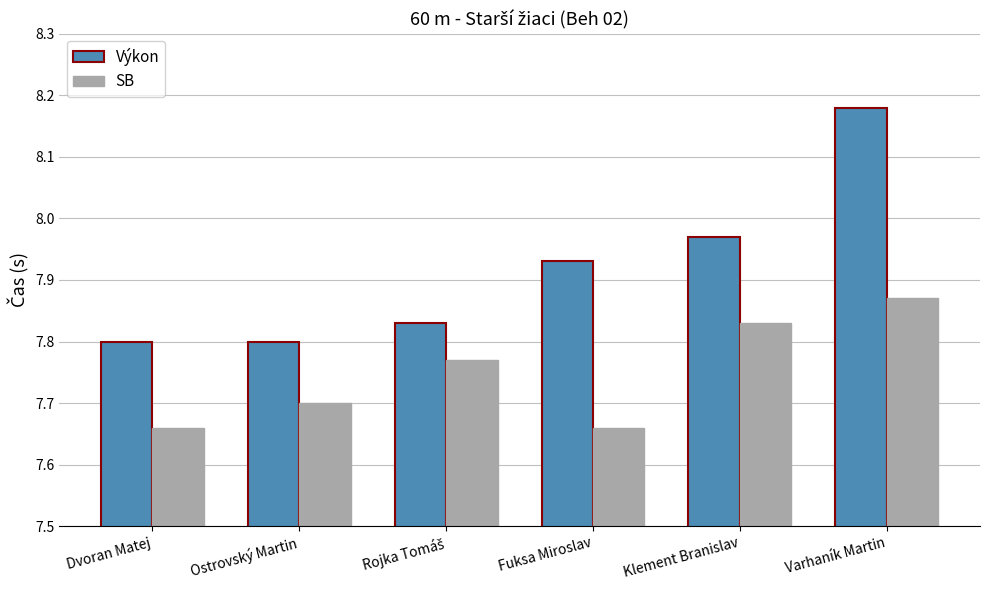

Which series has the largest total across all categories?

Výkon